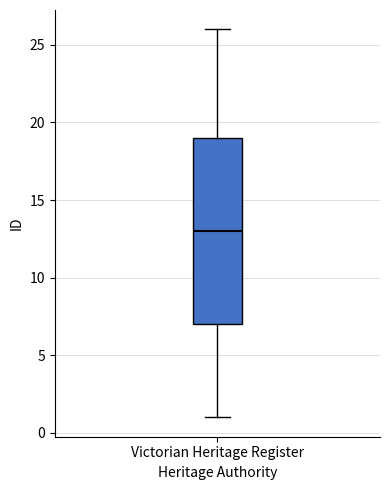

Transcribe this box plot: give where the median line is, the range the box spans, and where the two whiskers end, as read against the y-axis. The values are not printed on the chart, so give them approximately, as read against the axis.

median 13, box 7 to 19, whiskers 1 to 26